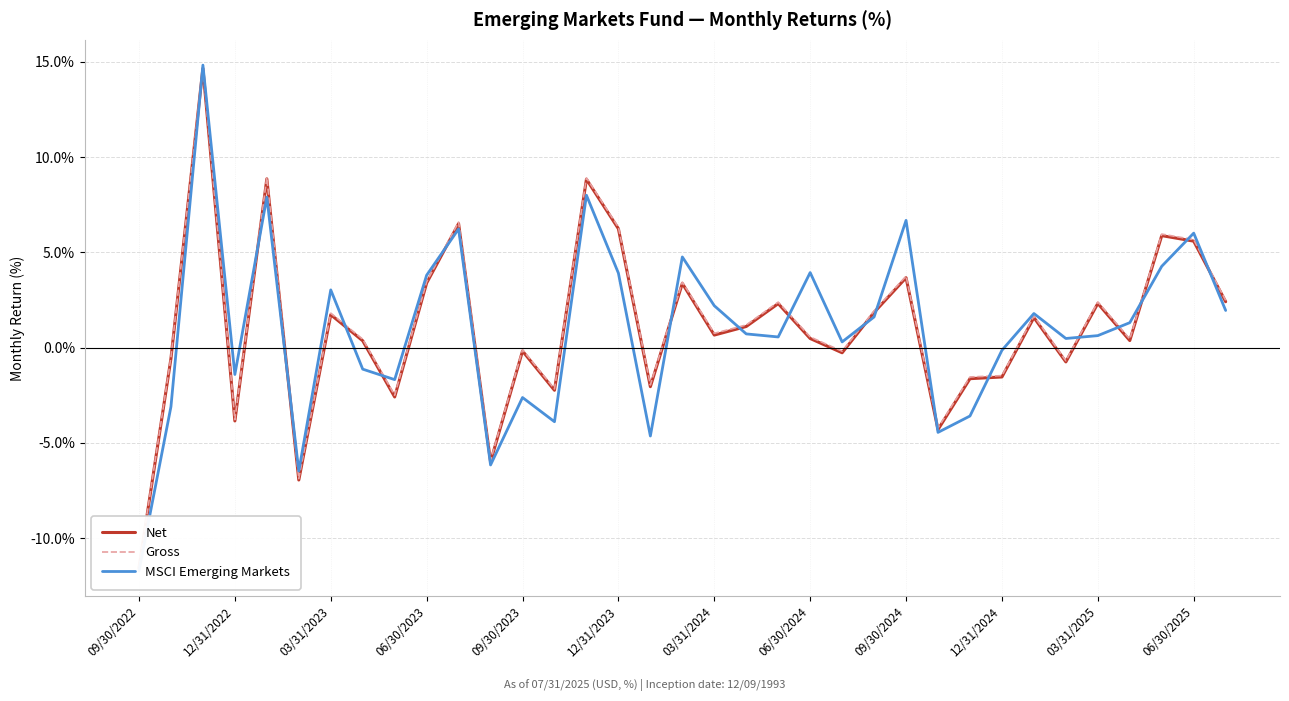

How many values in Gross are above zero?

21